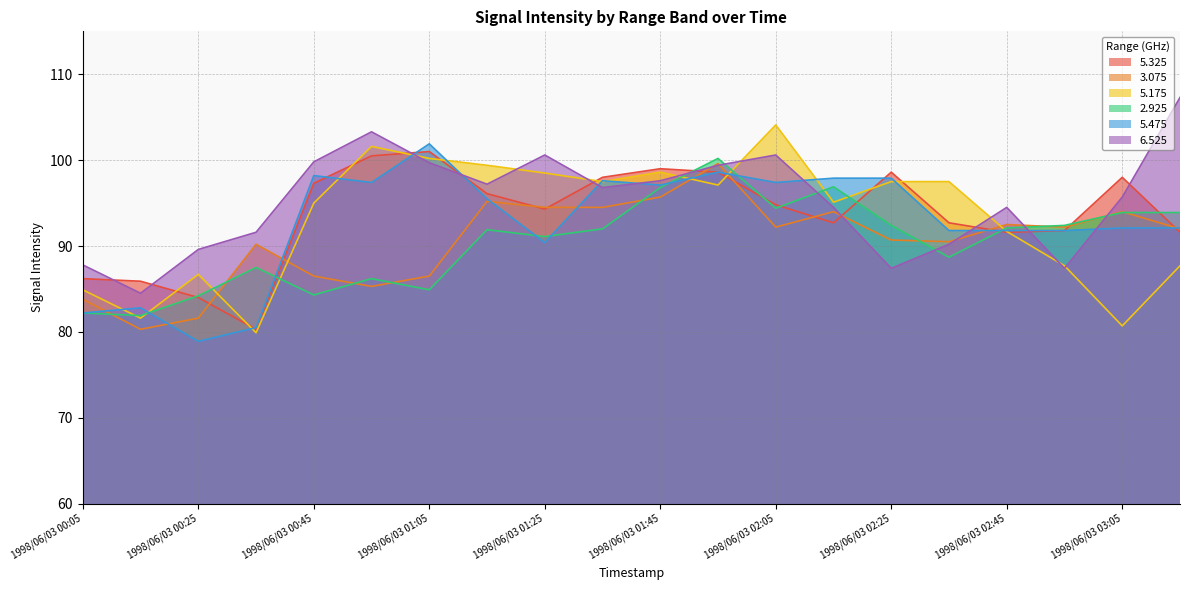

Does the chart display data point markers on the line(s)?

No